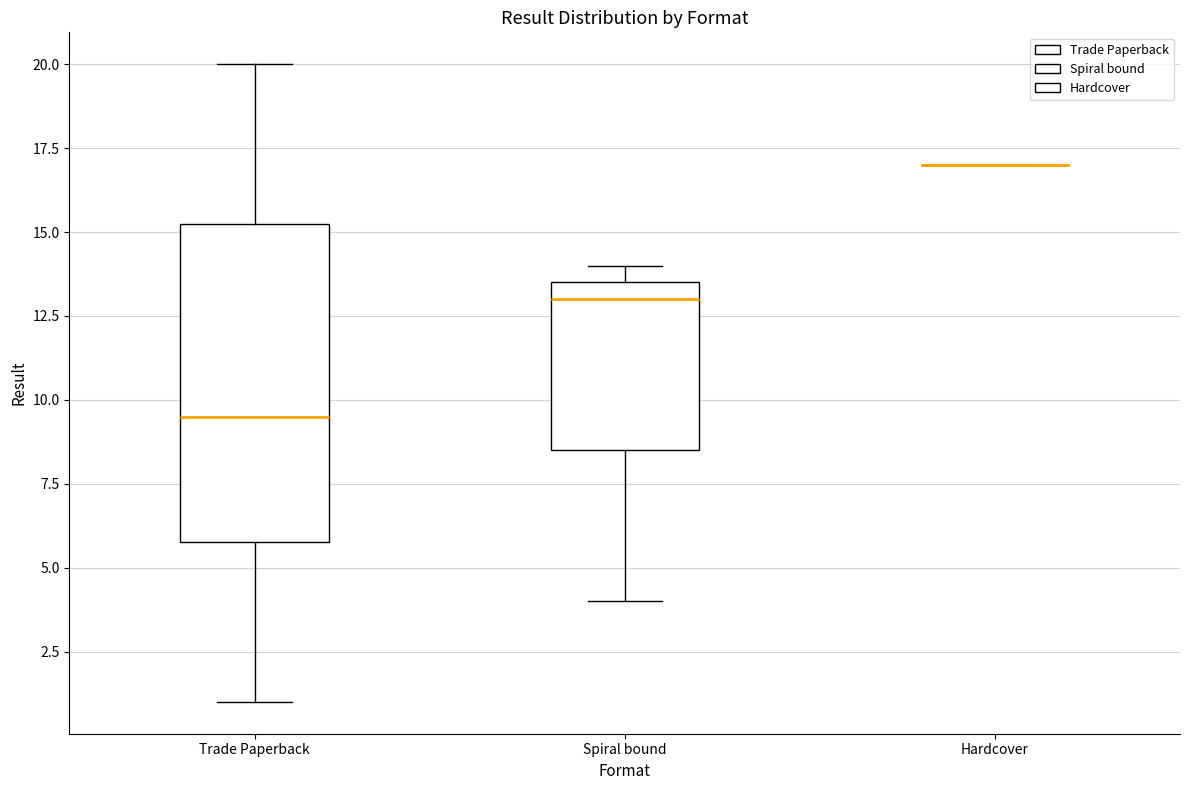

Reading left to right, transcribe this box plot: for each box, give where its median line is, the range the box spans, and where its two whiskers end, as read against the y-axis. The values are not printed on the chart, so give them approximately, as read against the axis.

Trade Paperback: median 9.5, box 6.0 to 15.5, whiskers 1.0 to 20.0
Spiral bound: median 13.0, box 8.5 to 13.5, whiskers 4.0 to 14.0
Hardcover: box collapsed to a line at 17.0, whiskers 17.0 to 17.0